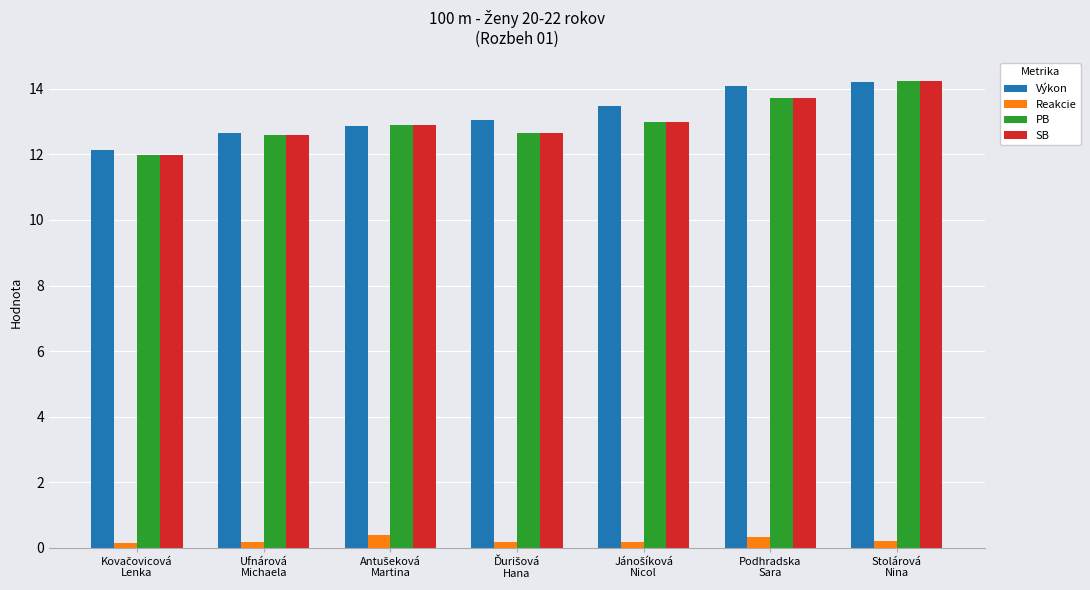

What is the minimum value for Výkon?

12.1